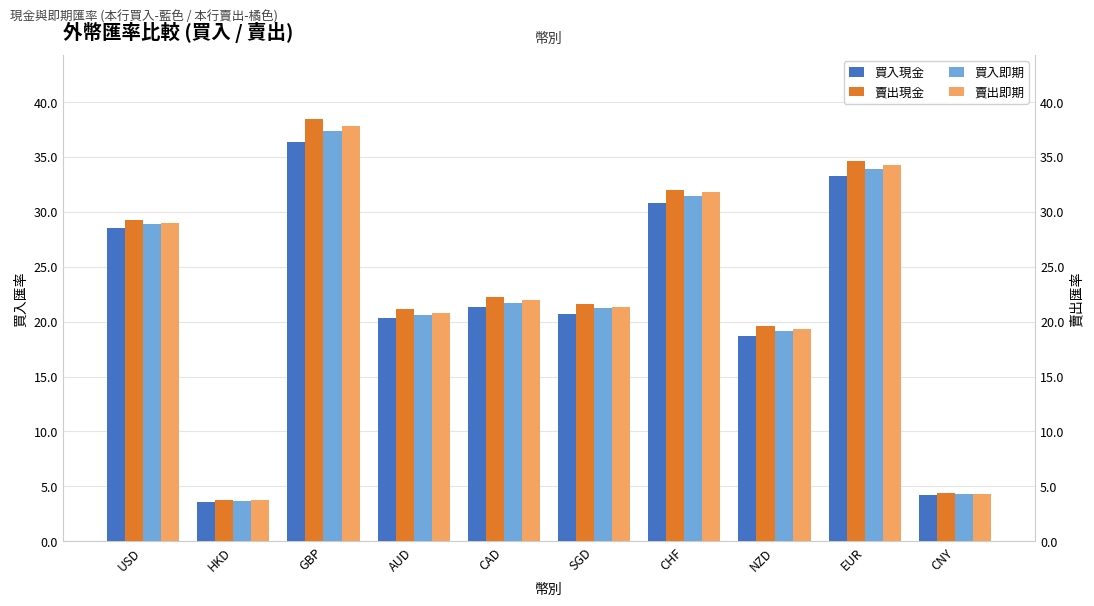

Which series has the largest total across all categories?

賣出現金